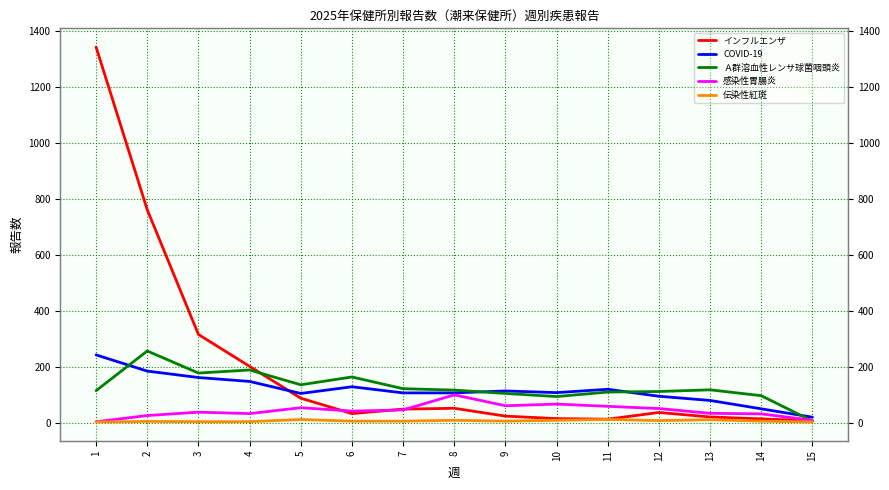

Where is the first local minimum for 伝染性紅斑?

9